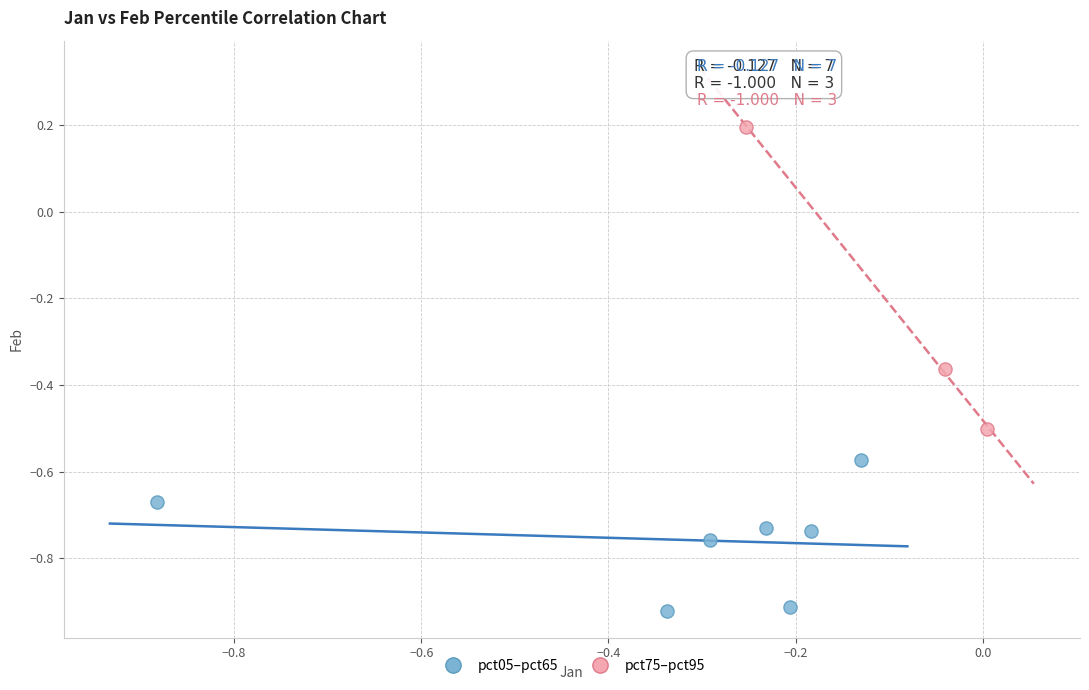

Which series reaches the minimum Y coordinate?

pct05–pct65